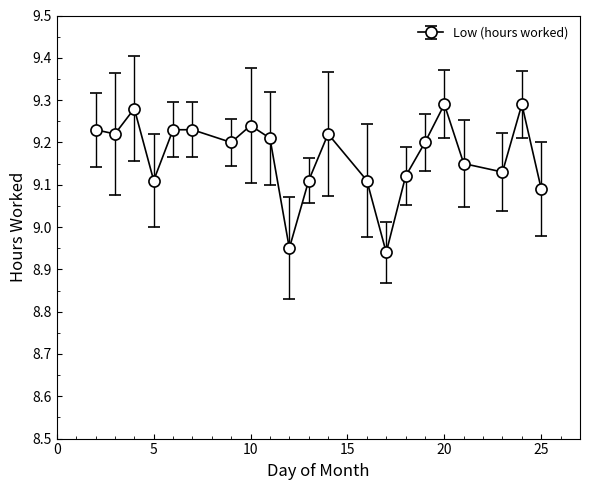

True or false: the data has more than 0 interior local peaks.

True